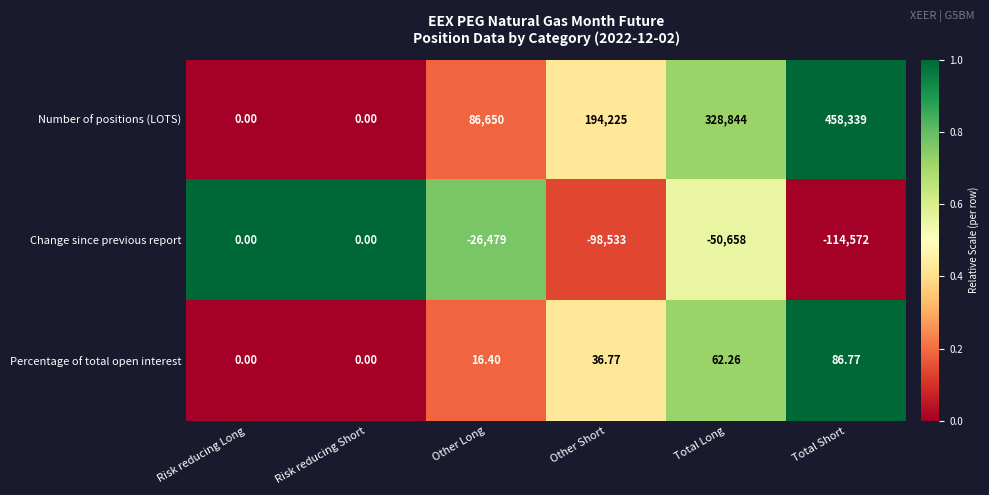

At Other Long, list the series in order from largest to smallest.

Number of positions (LOTS), Percentage of total open interest, Change since previous report